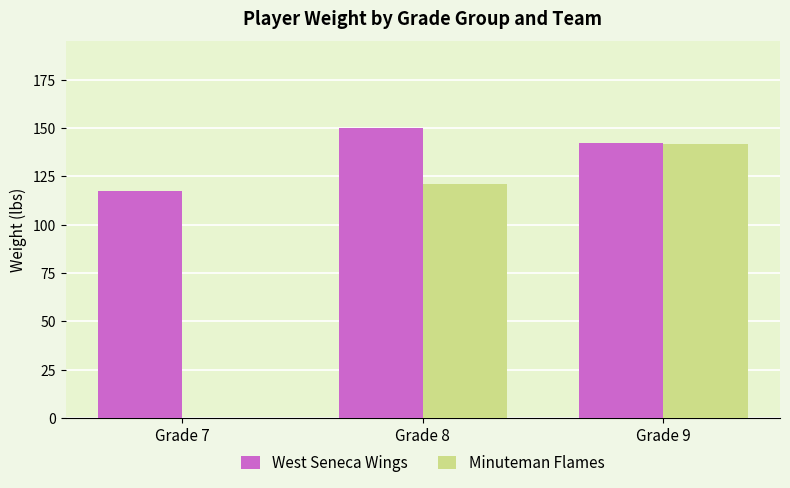

At which category is the sum across all series the highest?

Grade 9